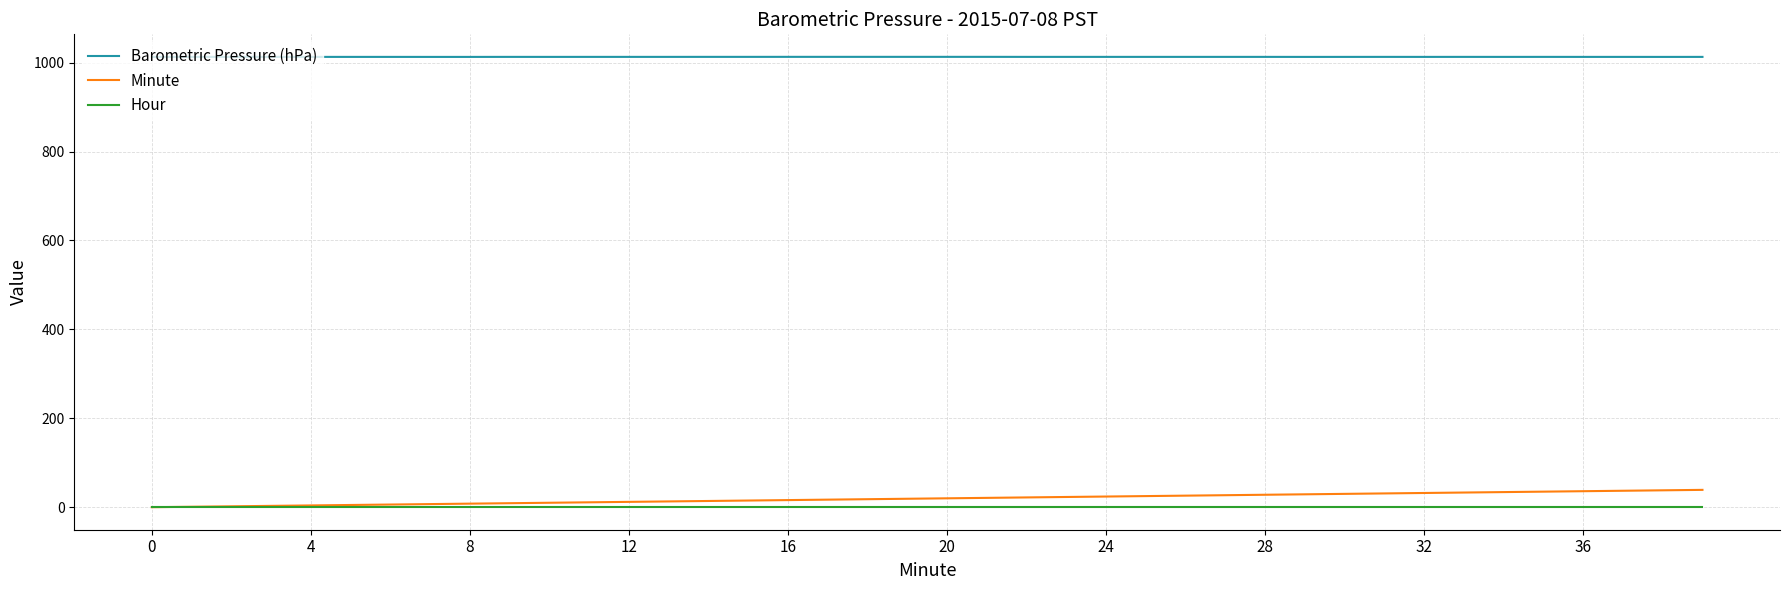

Which series has the largest total across all categories?

Barometric Pressure (hPa)